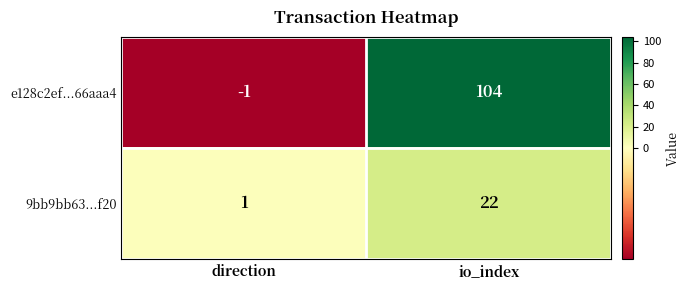

Which series has the largest total across all categories?

e128c2ef...66aaa4